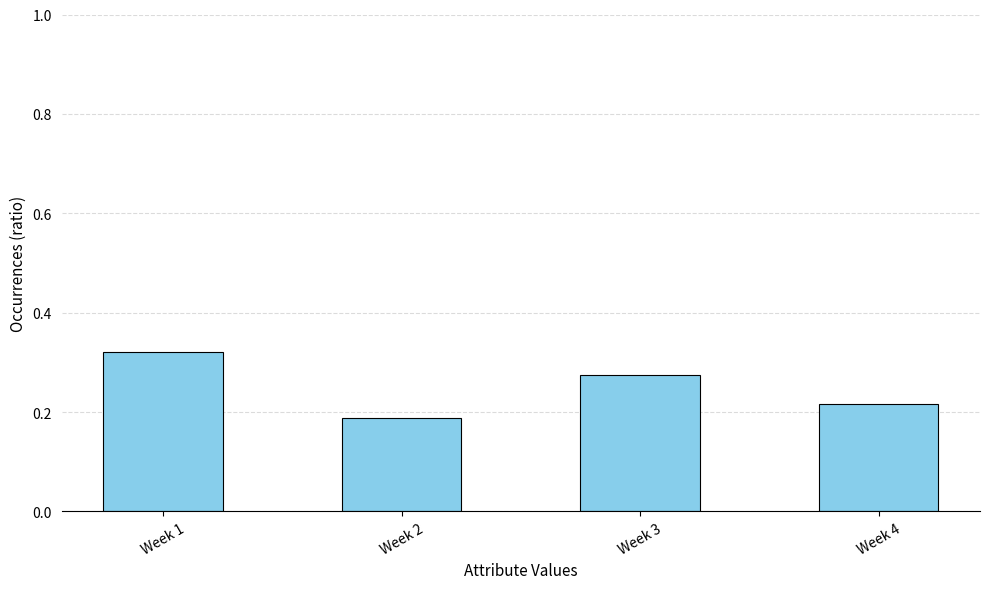

How many distinct data groups are displayed?

1